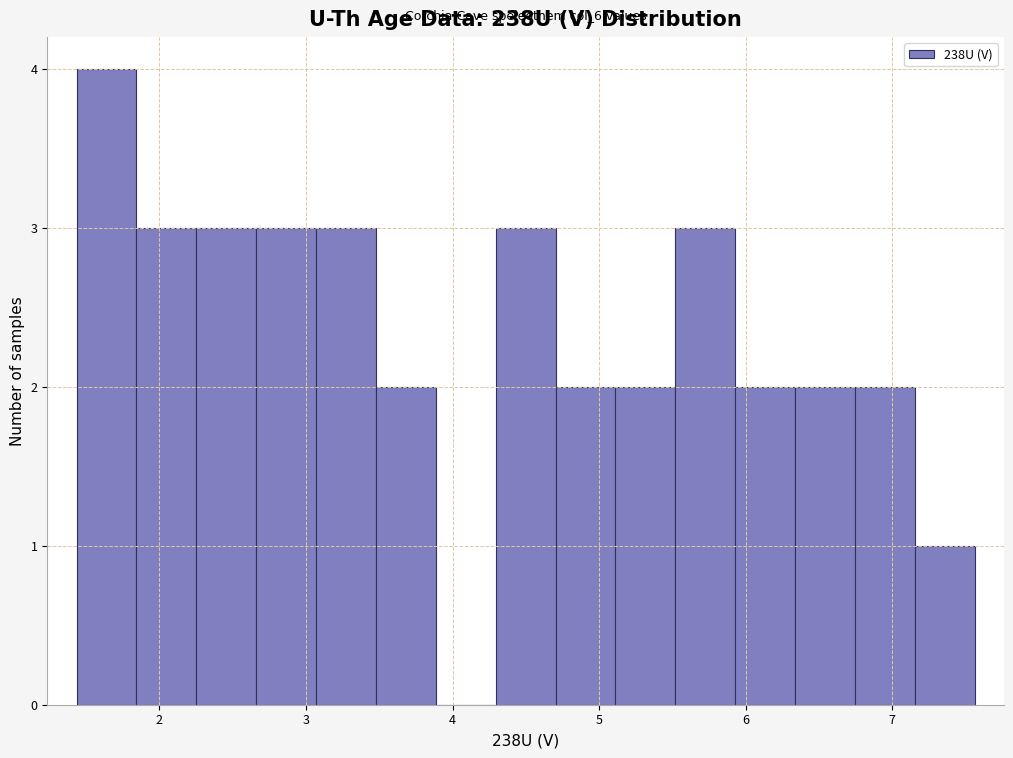

Which range on the x-axis has the tallest bar?

1.4 to 1.8